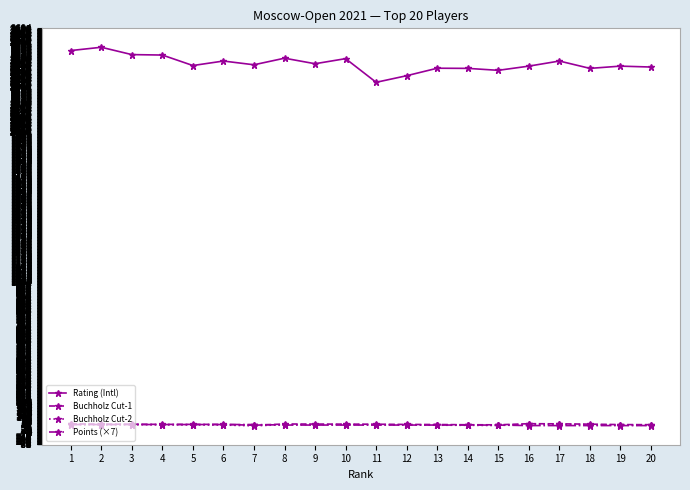

Between which two adjacent categories do Buchholz Cut-2 and Points (×7) first intersect?

1 and 2